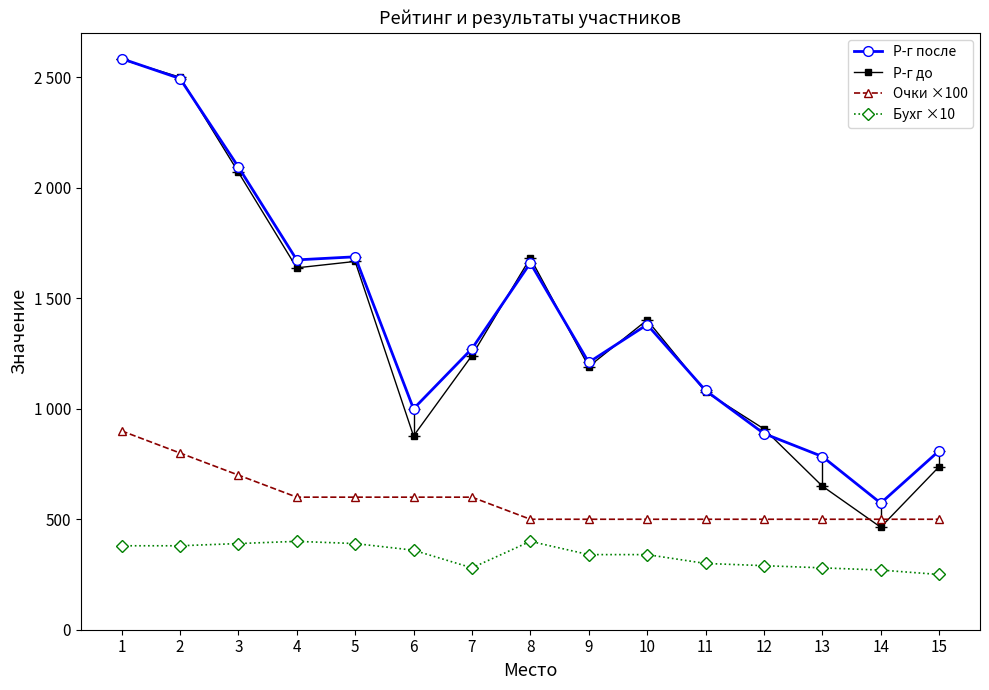

Reading left to right, list all the values displayed in this chart.

Р-г после: 1=2585	2=2495	3=2095	4=1674	5=1688	6=1000	7=1272	8=1660	9=1210	10=1381	11=1083	12=888	13=784	14=573	15=810
Р-г до: 1=2582	2=2501	3=2071	4=1638	5=1667	6=877	7=1241	8=1683	9=1191	10=1402	11=1077	12=909	13=650	14=464	15=738
Очки ×100: 1=900	2=800	3=700	4=600	5=600	6=600	7=600	8=500	9=500	10=500	11=500	12=500	13=500	14=500	15=500
Бухг ×10: 1=380	2=380	3=390	4=400	5=390	6=360	7=280	8=400	9=340	10=340	11=300	12=290	13=280	14=270	15=250